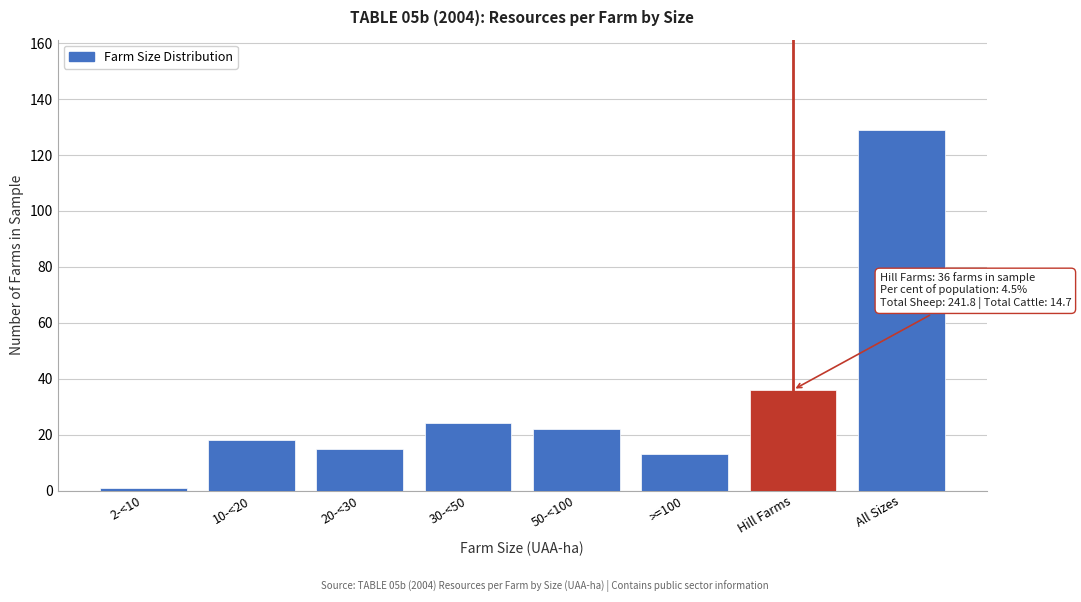

Reading right to left, list all the values displayed in this chart.

129	36	13	22	24	15	18	1